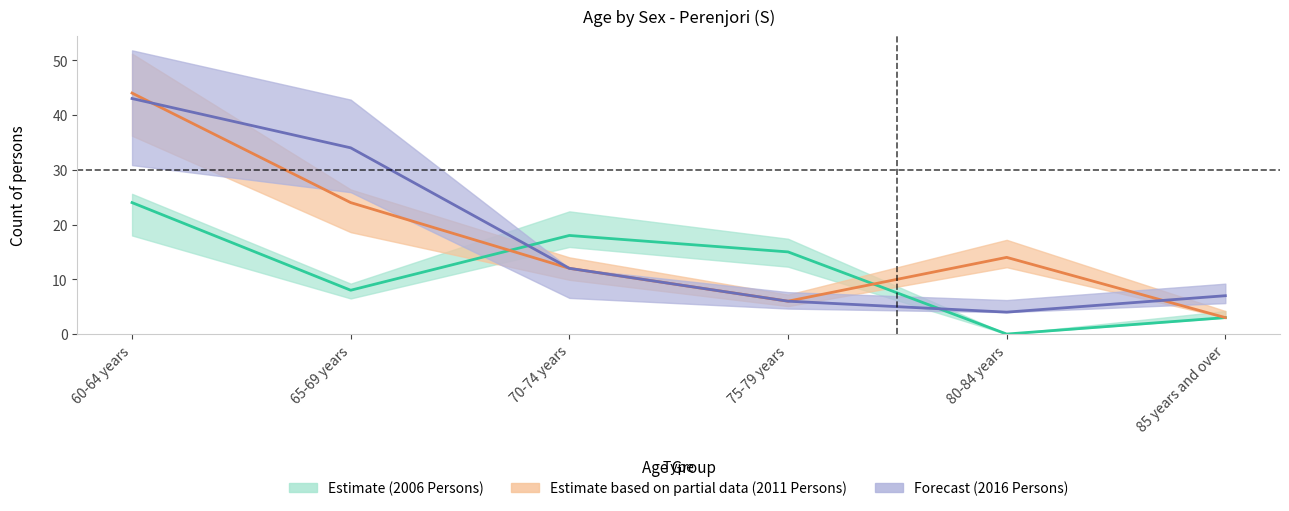

The 2011 Males series shows 16 at 85 years and over. True or false?

False